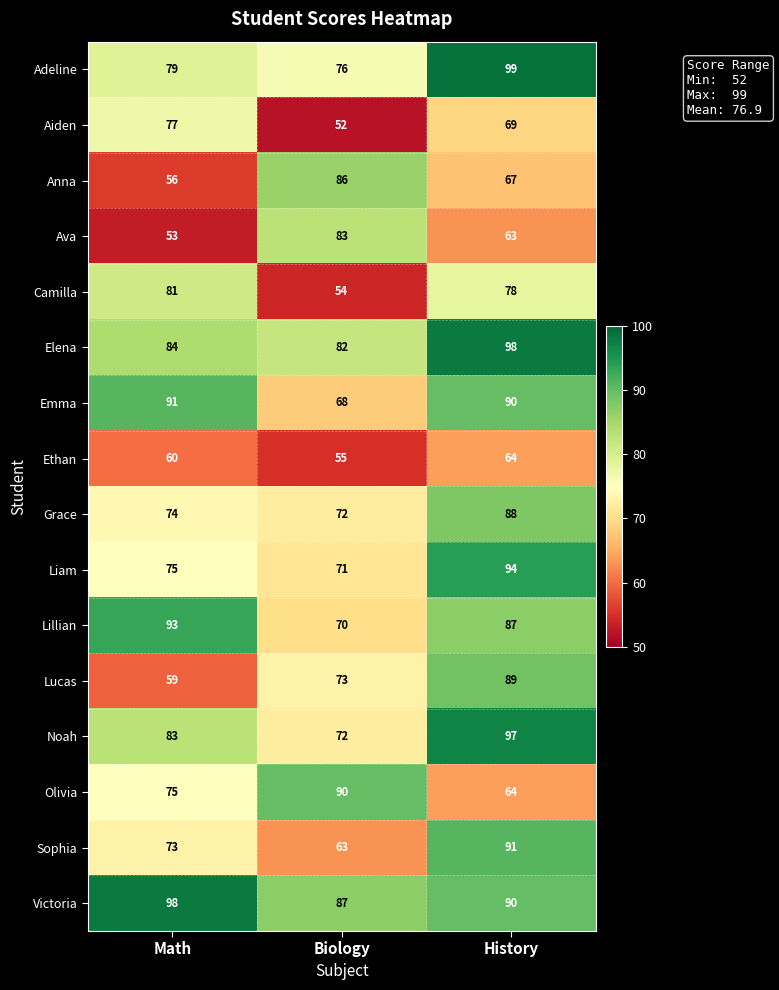

What is the total value across all series at Math?

1211